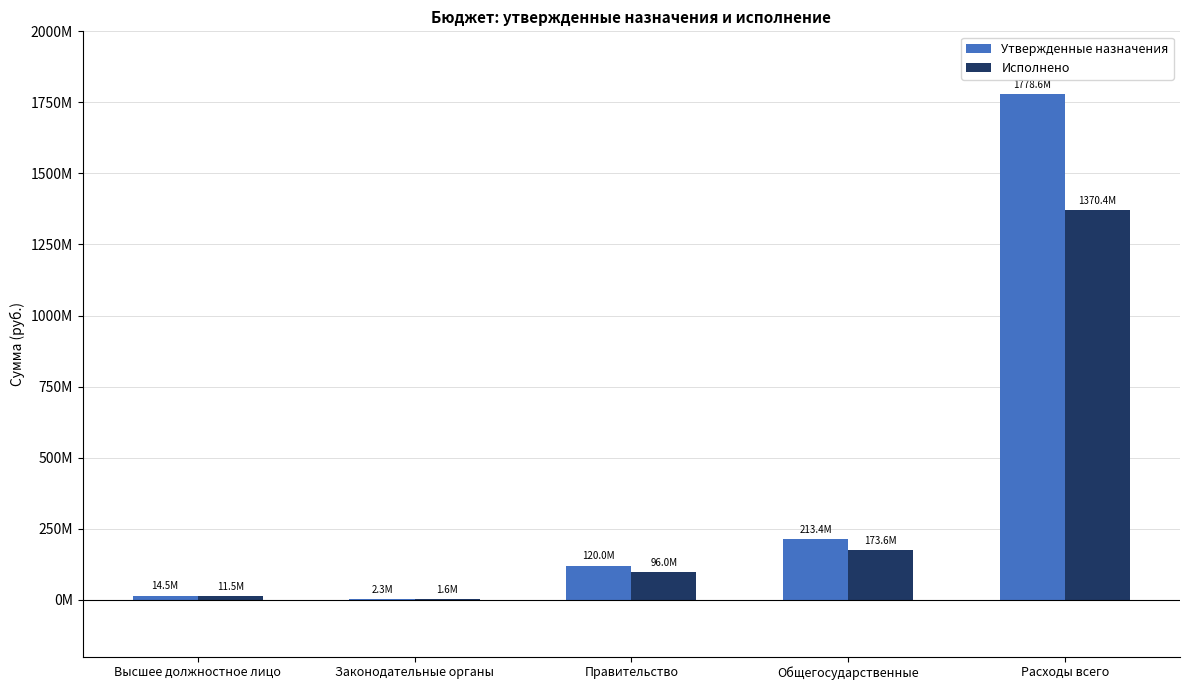

What is the label of the 5th bar from the left?

Расходы всего